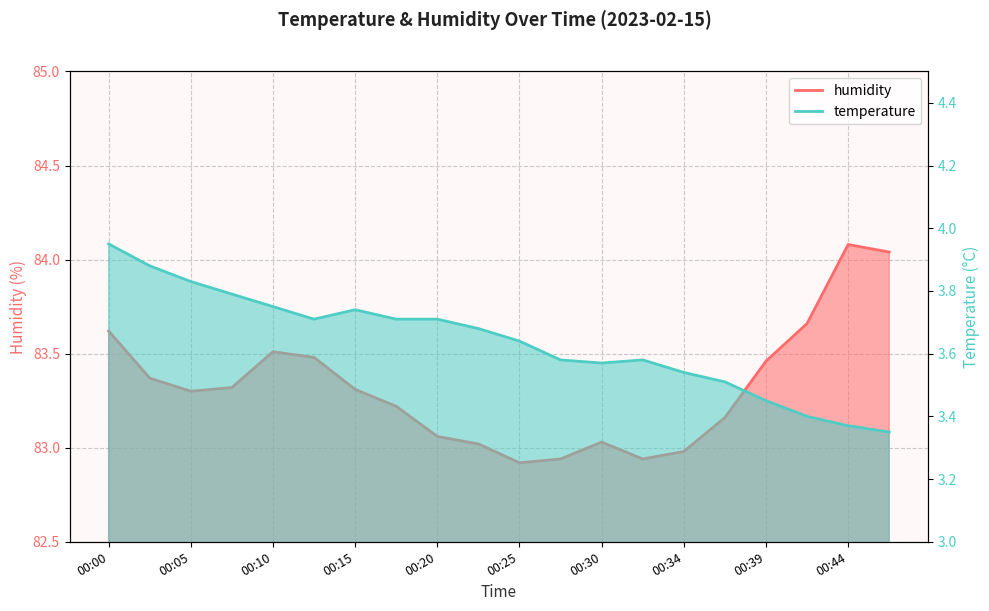

How many values in the humidity series are below 83?

4